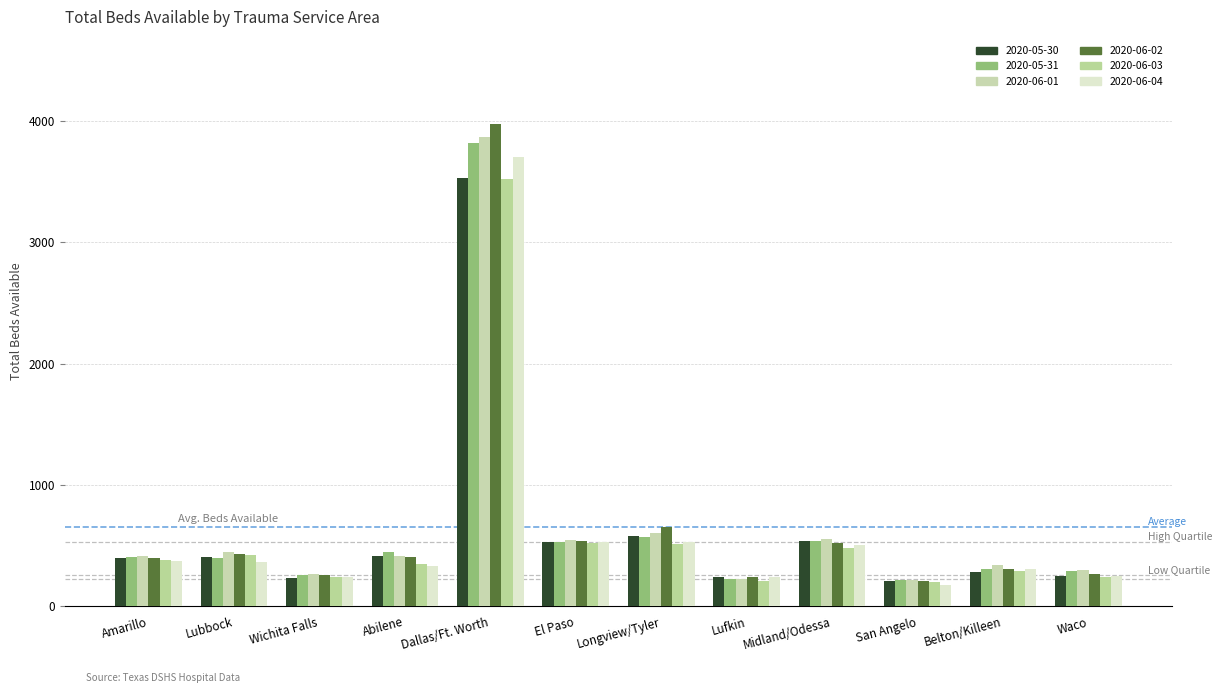

Does the chart contain stacked bars?

No